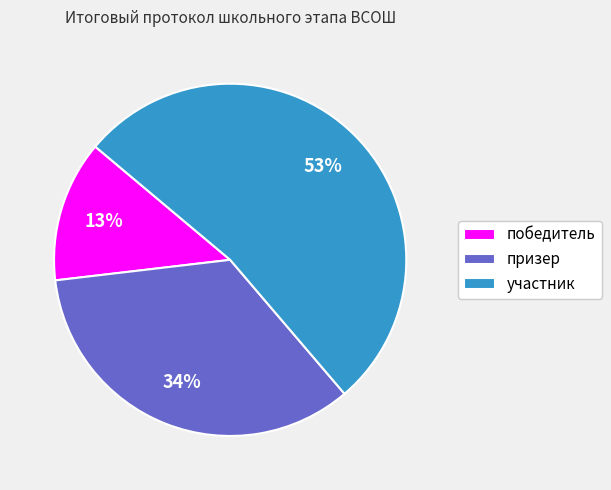

Is it true that участник is 1% of the pie?

False